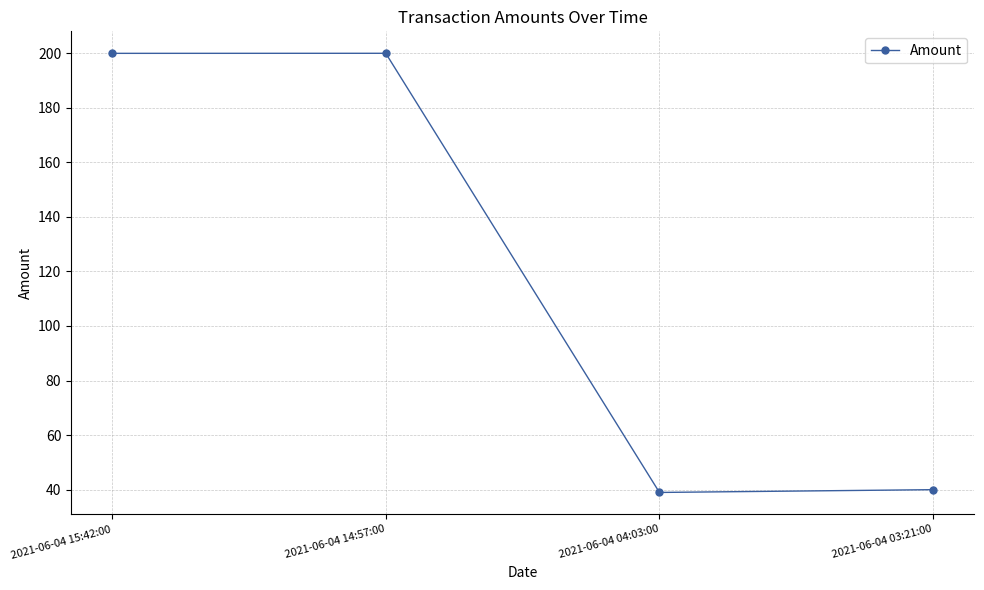

What is the approximate value at 2021-06-04 14:57:00?

200.0